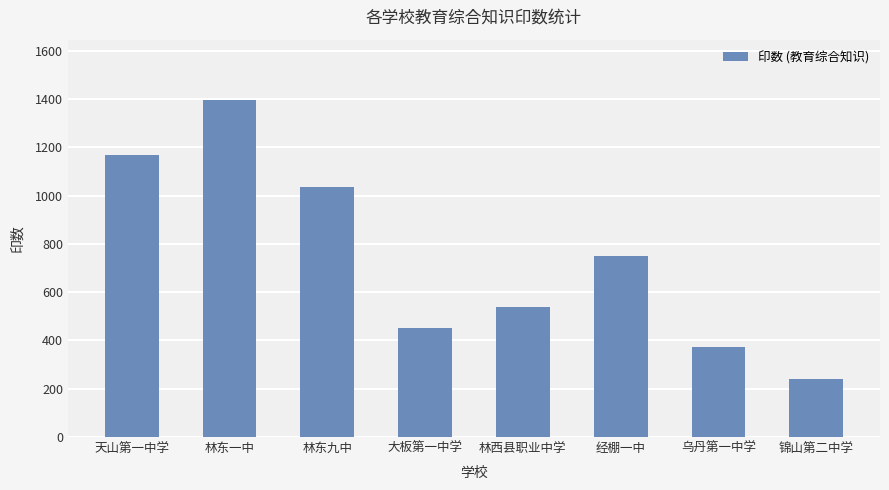

How many bars are there in total?

8